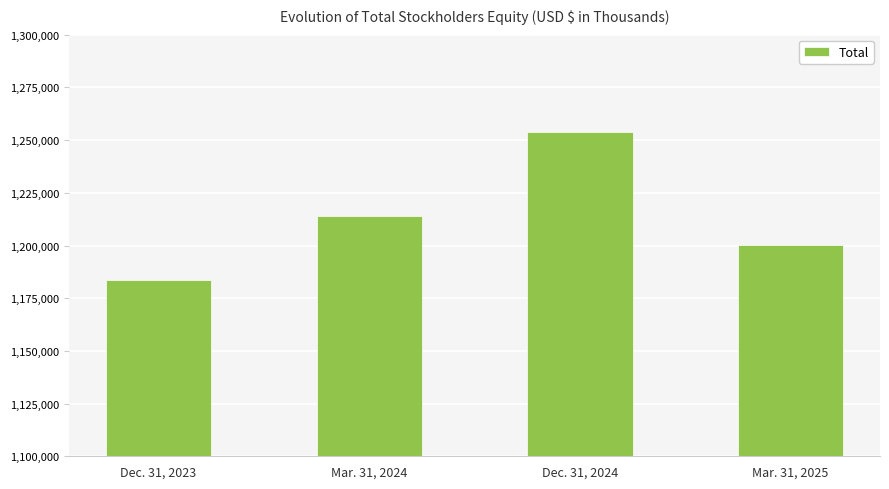

How many data points are less than 1214150?

2